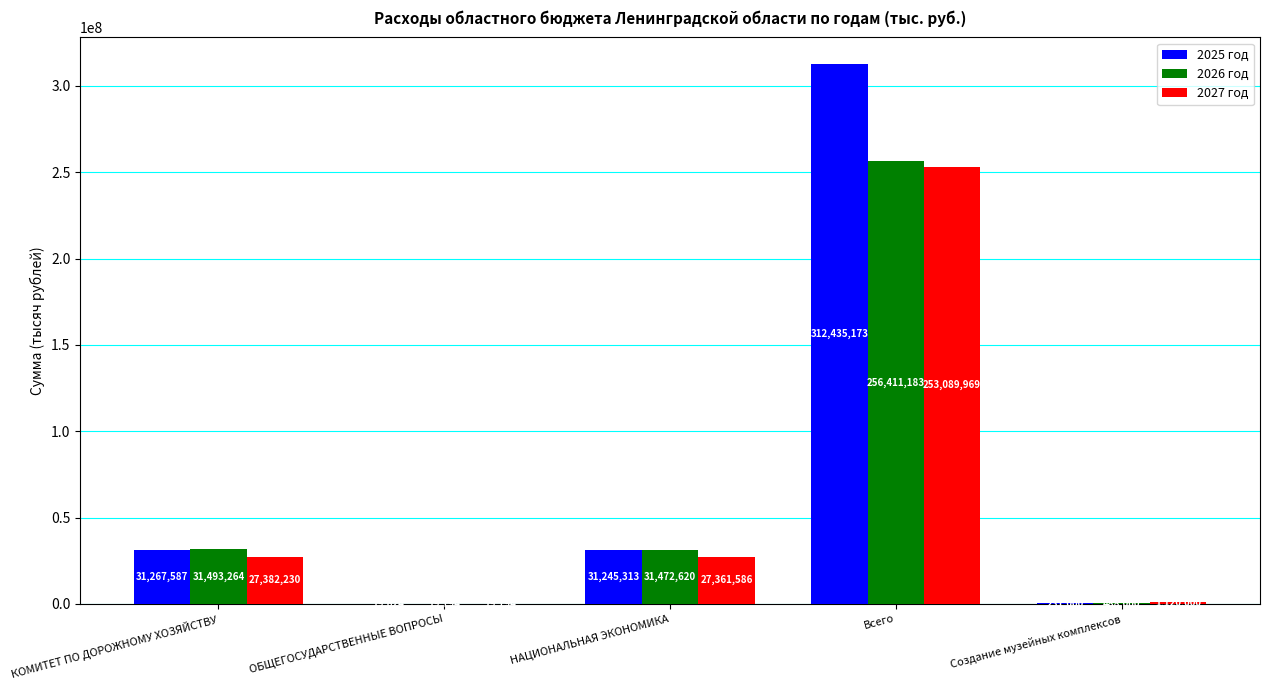

The value of 2025 год at КОМИТЕТ ПО ДОРОЖНОМУ ХОЗЯЙСТВУ is 31267587.0. True or false?

True